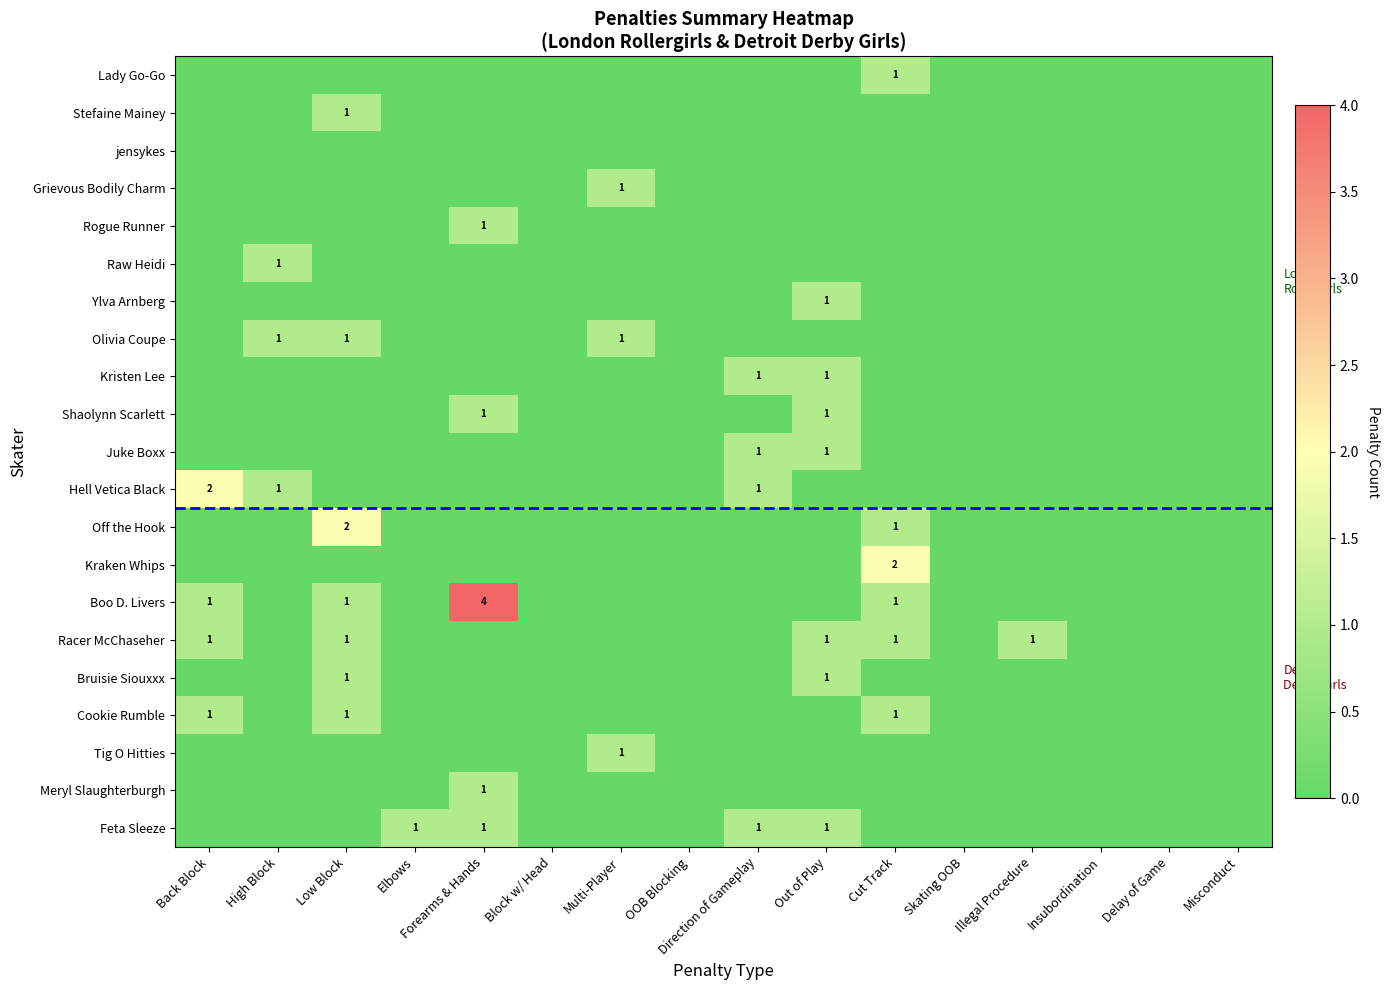

The Hell Vetica Black series shows 1 at High Block. True or false?

True